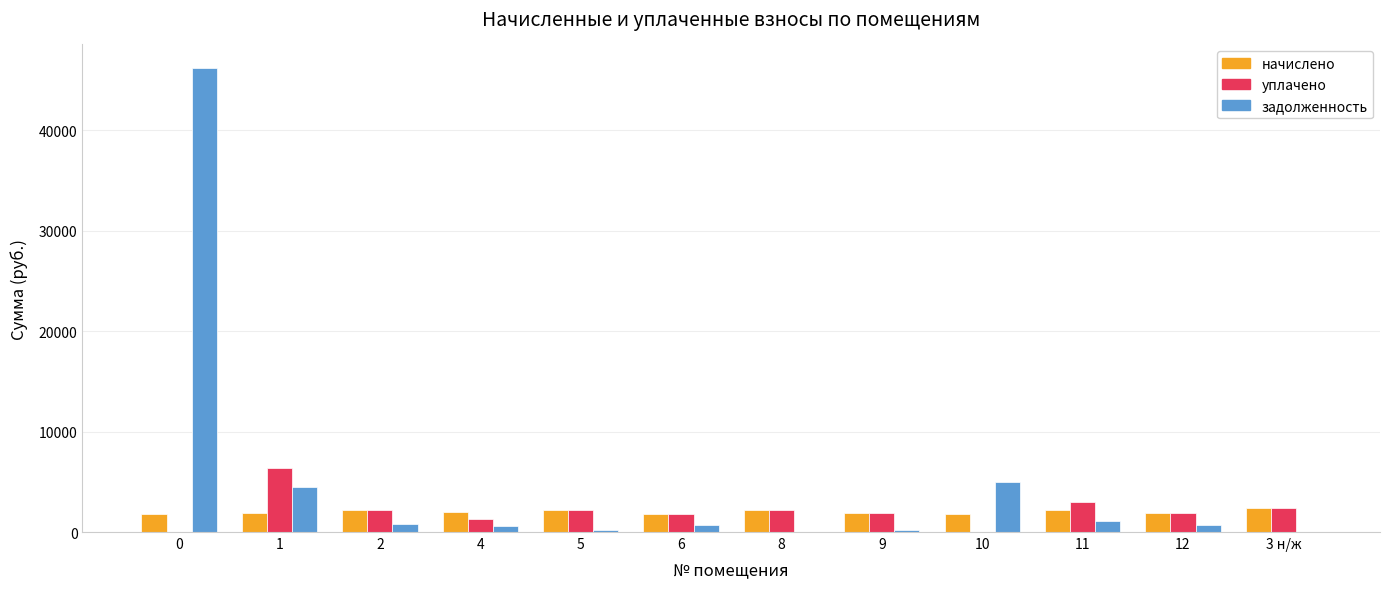

Between 0 and 11, which series saw the biggest shift?

задолженность